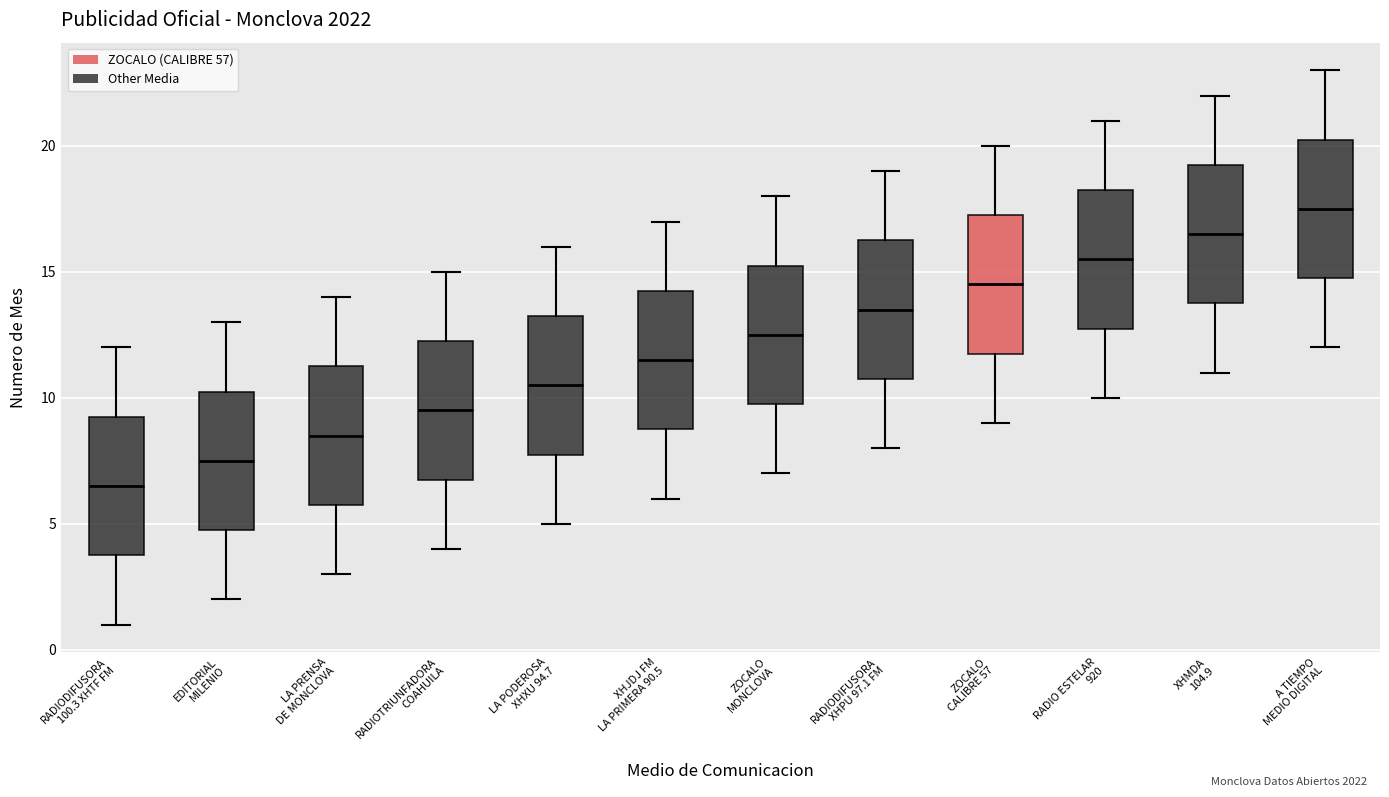

Reading left to right, read every box against the y-axis: the position of its median line, the range the box covers, and the ends of its whiskers. The values are not printed on the chart, so give them approximately, as read against the axis.

RADIODIFUSORA 100.3 XHTF FM: median 6.5, box 4.0 to 9.5, whiskers 1.0 to 12.0
EDITORIAL MILENIO: median 7.5, box 5.0 to 10.5, whiskers 2.0 to 13.0
LA PRENSA DE MONCLOVA: median 8.5, box 6.0 to 11.5, whiskers 3.0 to 14.0
RADIOTRIUNFADORA COAHUILA: median 9.5, box 7.0 to 12.5, whiskers 4.0 to 15.0
LA PODEROSA XHXU 94.7: median 10.5, box 8.0 to 13.5, whiskers 5.0 to 16.0
XHJDJ FM LA PRIMERA 90.5: median 11.5, box 9.0 to 14.5, whiskers 6.0 to 17.0
ZOCALO MONCLOVA: median 12.5, box 10.0 to 15.5, whiskers 7.0 to 18.0
RADIODIFUSORA XHPU 97.1 FM: median 13.5, box 11.0 to 16.5, whiskers 8.0 to 19.0
ZOCALO CALIBRE 57: median 14.5, box 12.0 to 17.5, whiskers 9.0 to 20.0
RADIO ESTELAR 920: median 15.5, box 13.0 to 18.5, whiskers 10.0 to 21.0
XHMDA 104.9: median 16.5, box 14.0 to 19.5, whiskers 11.0 to 22.0
A TIEMPO MEDIO DIGITAL: median 17.5, box 15.0 to 20.5, whiskers 12.0 to 23.0